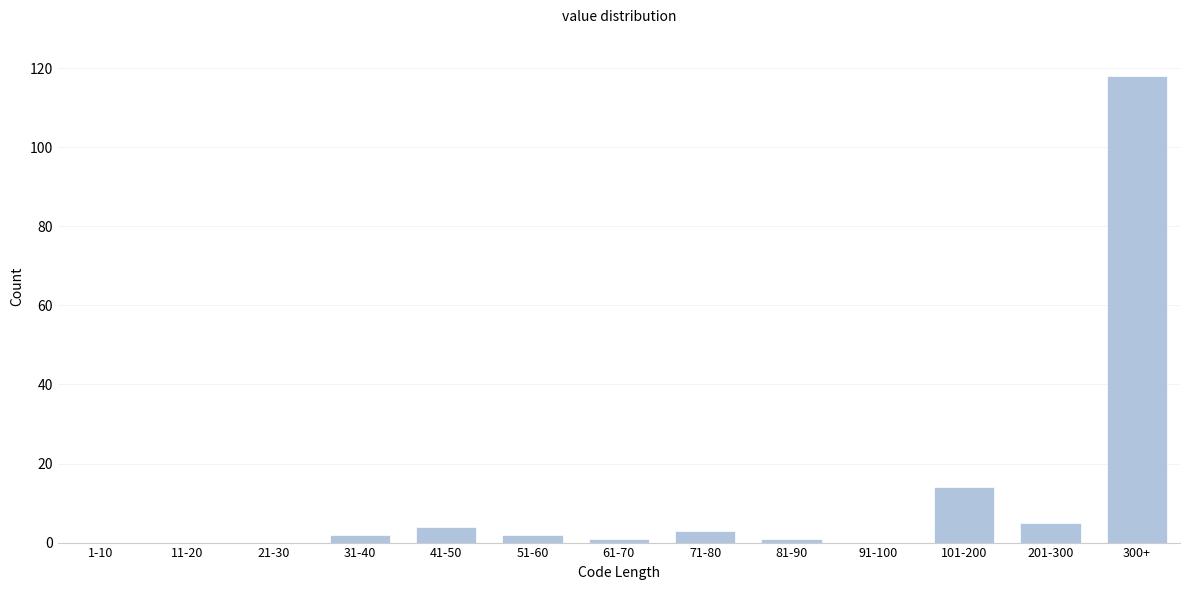

Reading left to right, list all the values displayed in this chart.

1-10=0	11-20=0	21-30=0	31-40=2	41-50=4	51-60=2	61-70=1	71-80=3	81-90=1	91-100=0	101-200=14	201-300=5	300+=118